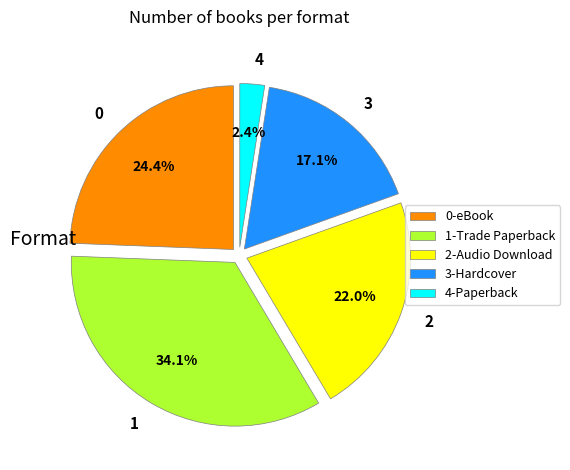

What percentage is NOT represented by 3?

82.9%